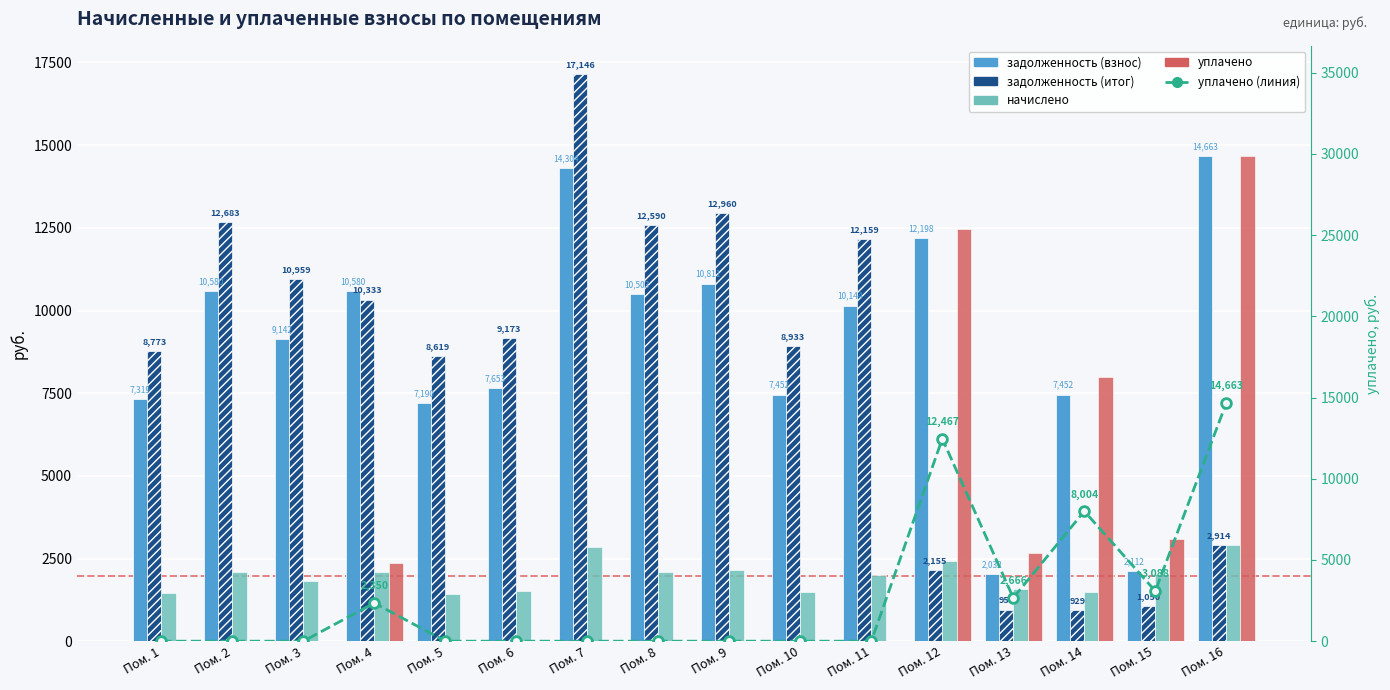

Which series changed the most between Пом. 2 and Пом. 6?

задолженность (итог)